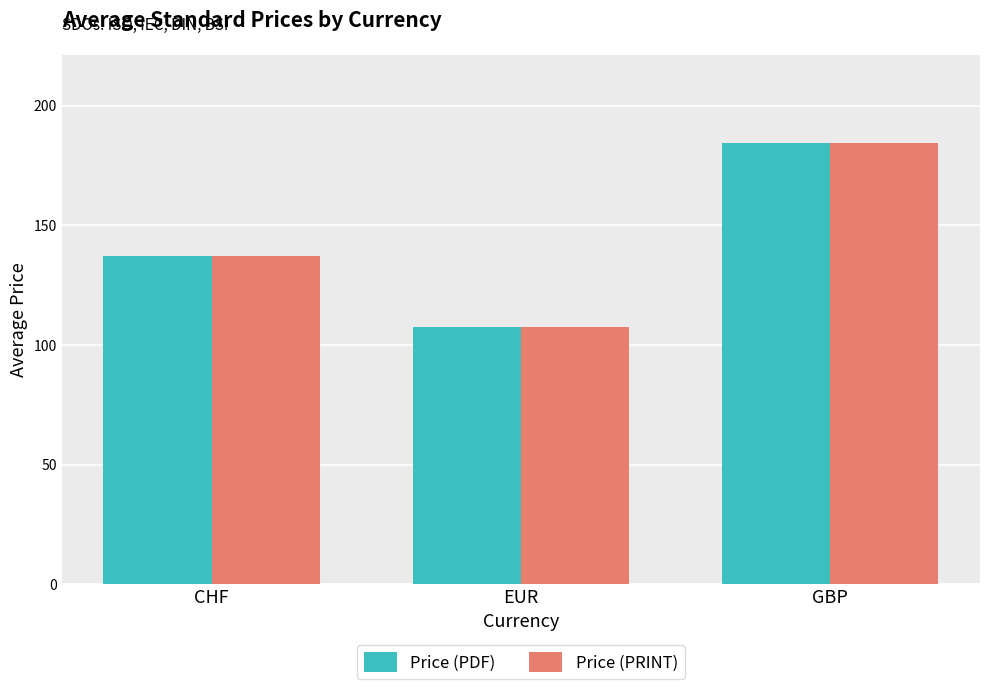

At which label is Price (PDF) closest to 145?

CHF